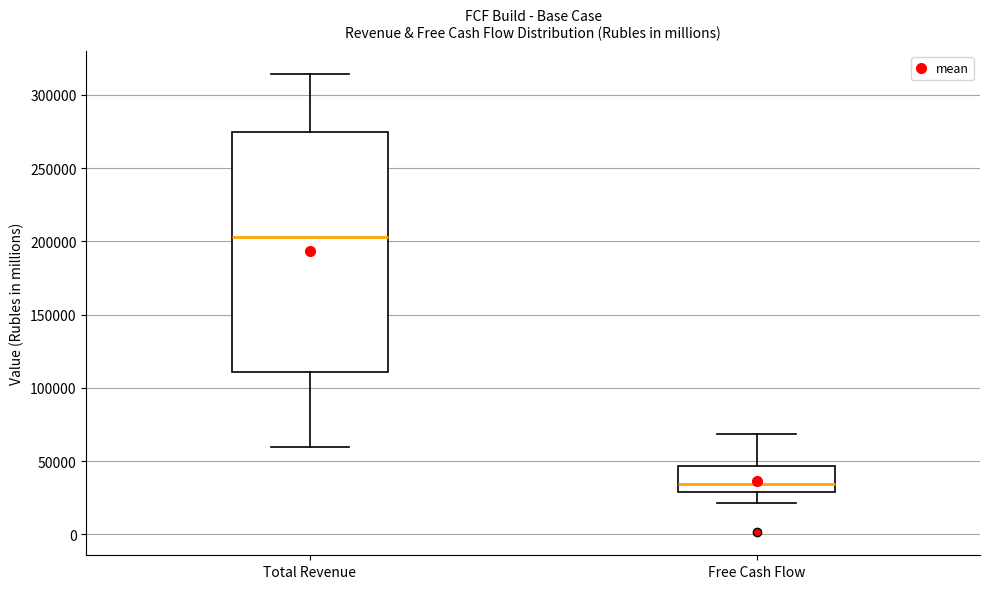

Where does the lower whisker of the box for Free Cash Flow end on the y-axis? The values are not printed on the chart, so give them approximately, as read against the axis.

20000